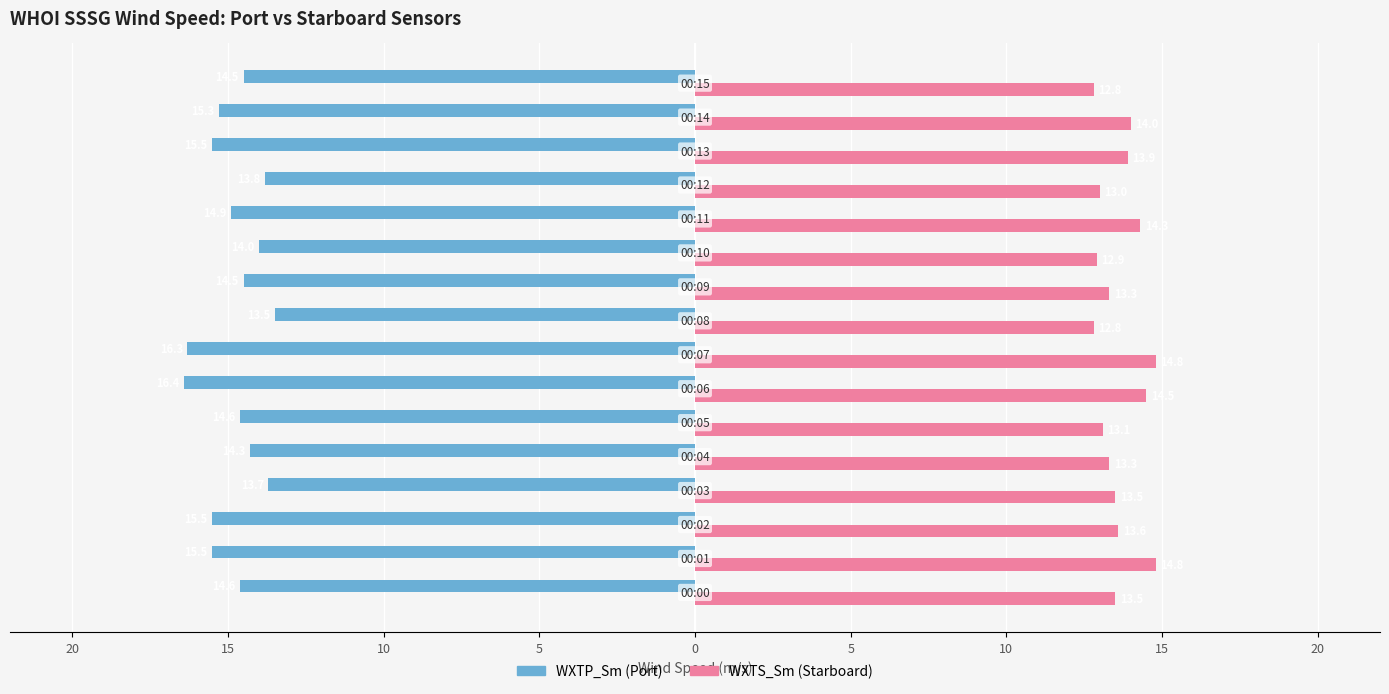

What are all the series names shown in the legend?

WXTP_Sm (Port), WXTS_Sm (Starboard)